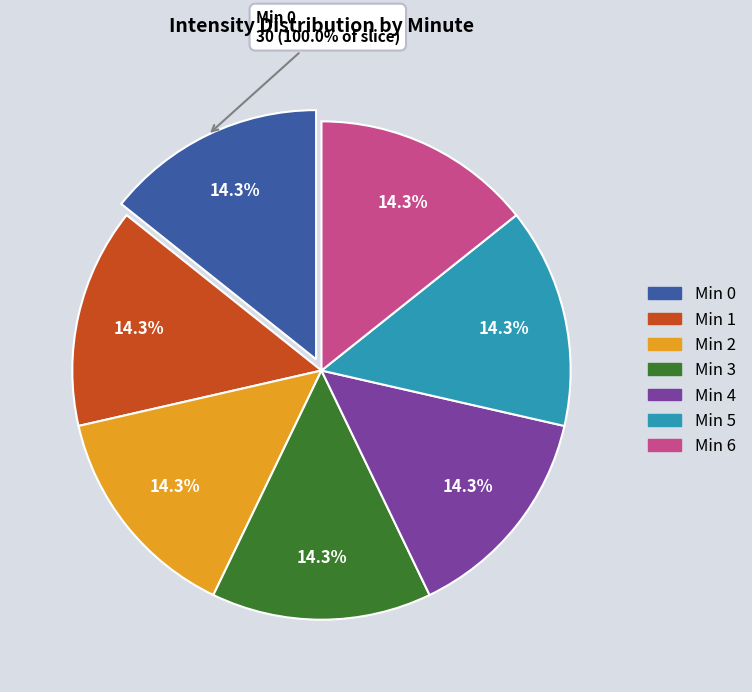

Between minute_1 and minute_2, which is larger?

minute_1